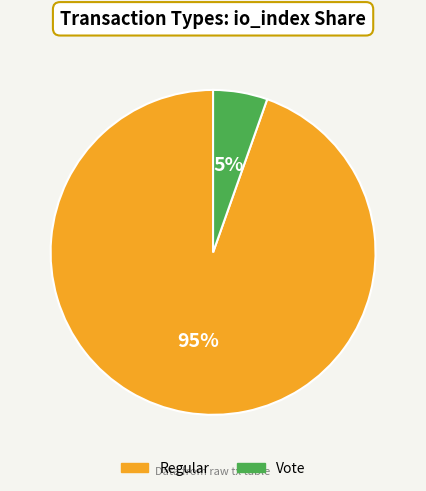

Which slice represents more than half of the pie?

Regular